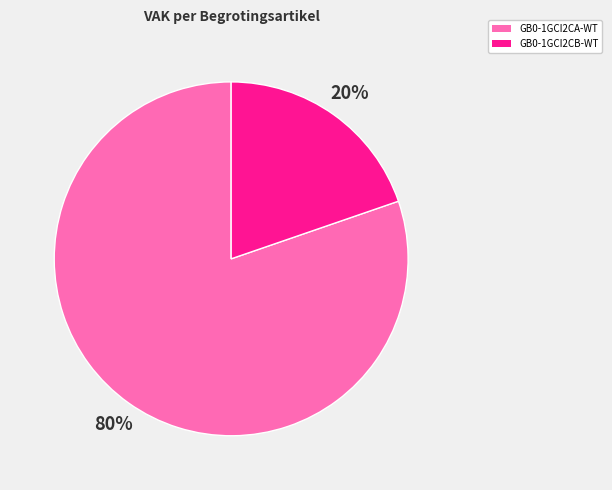

Rank the categories by value from lowest to highest.

GB0-1GCI2CB-WT, GB0-1GCI2CA-WT